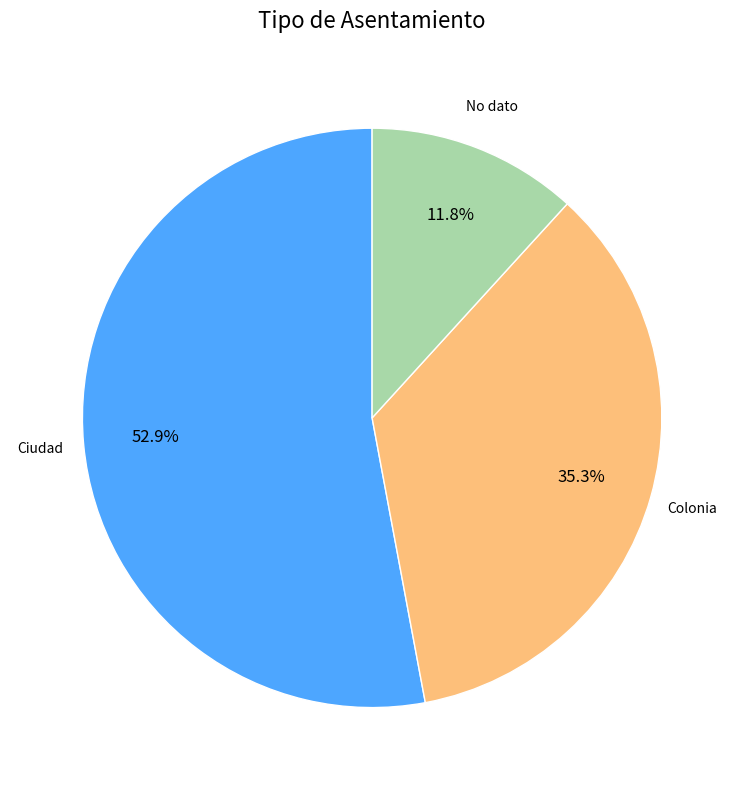

To the nearest percent, what is the average slice percentage?

33%